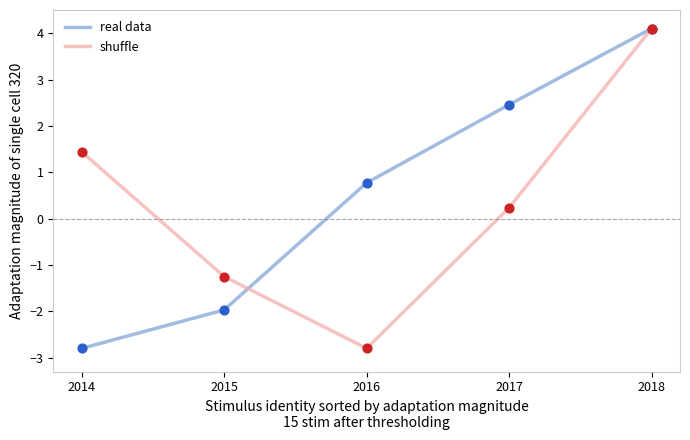

At which category is the sum across all series the highest?

2018